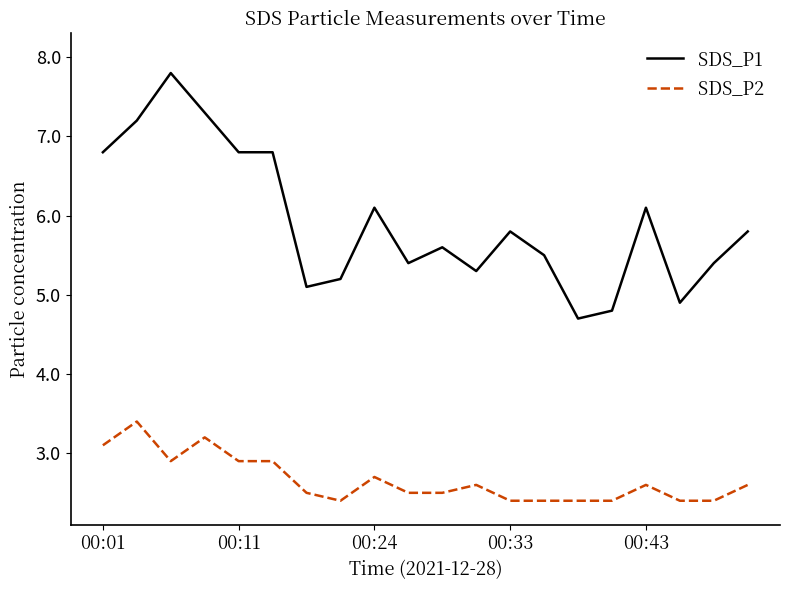

What is the smallest value displayed?

2.4